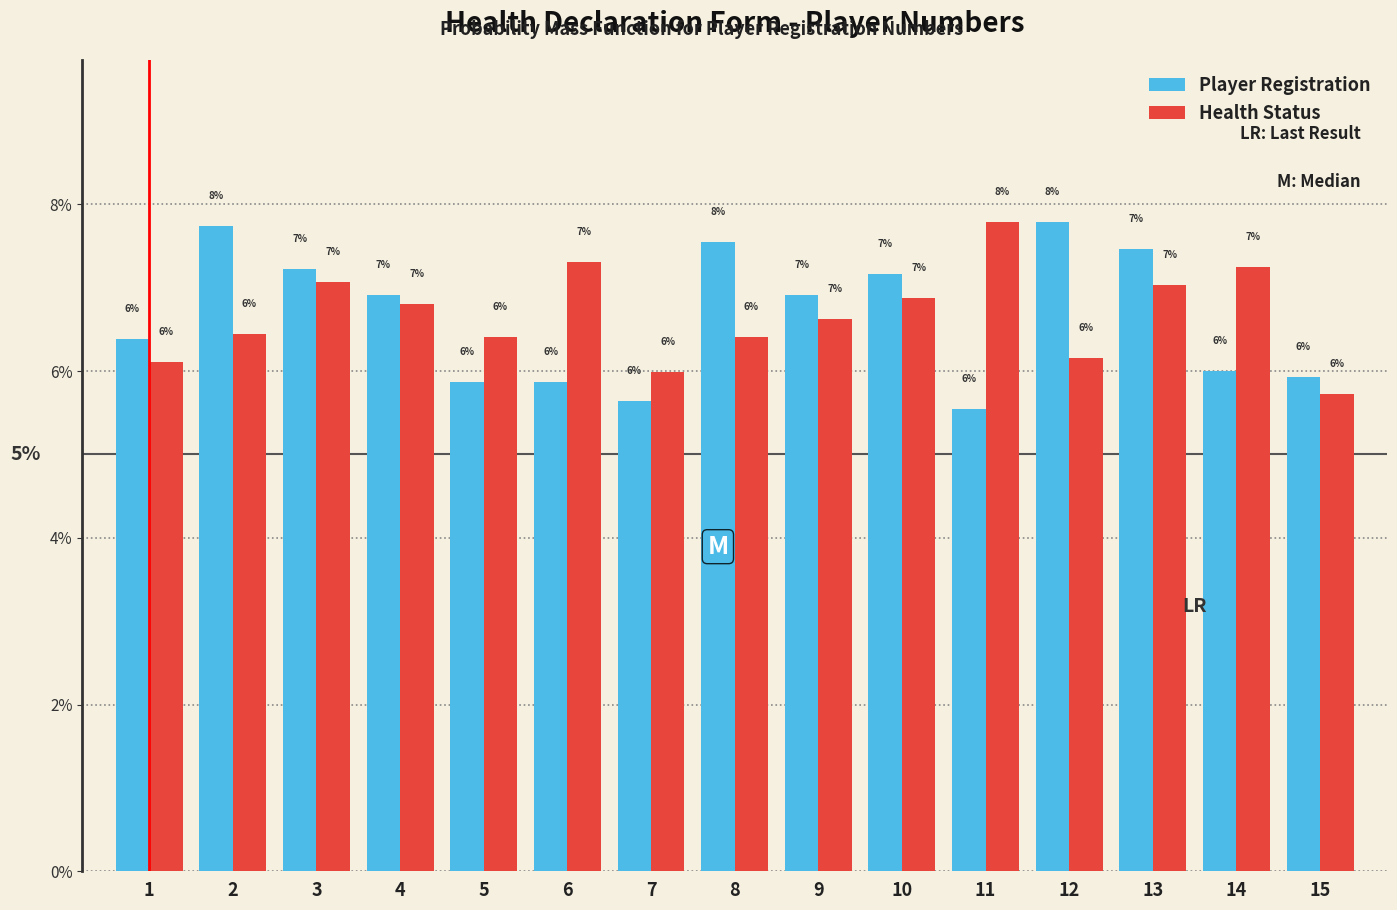

Are the bars grouped side by side (vs. stacked)?

Yes